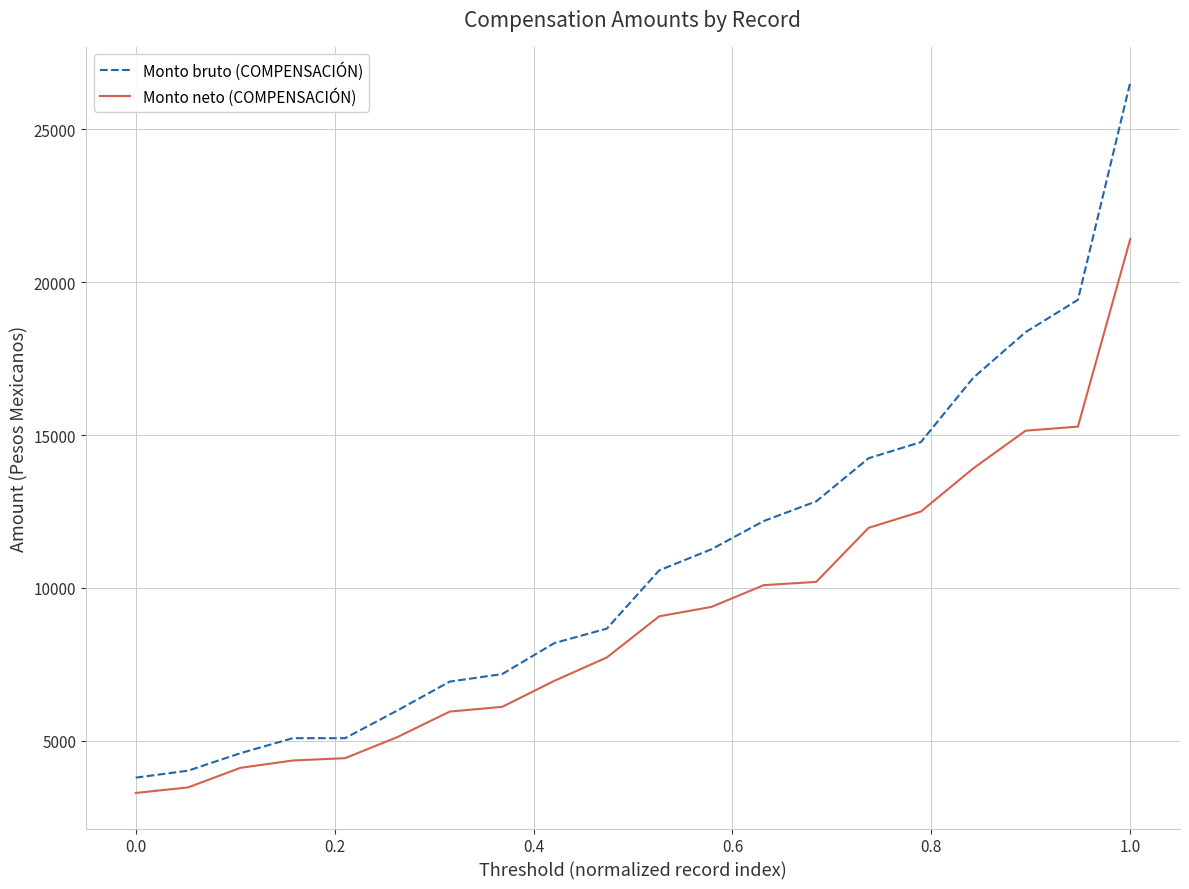

Does the chart display data point markers on the line(s)?

No